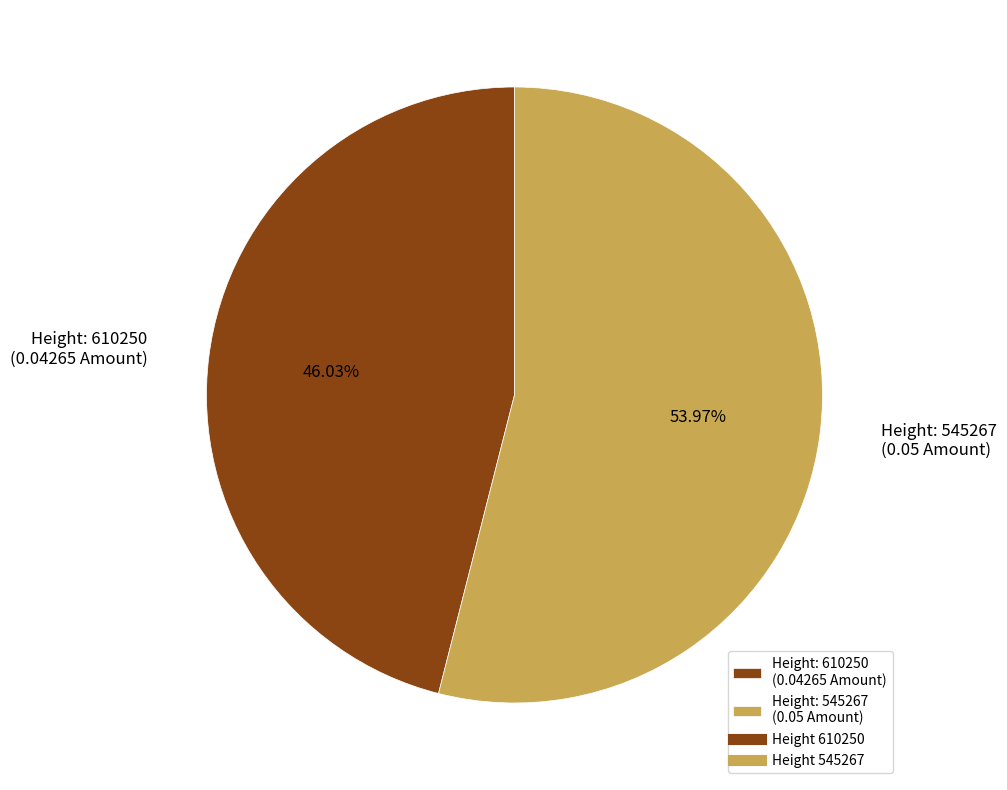

Between Height: 545267 (0.05 Amount) and Height: 610250 (0.04265 Amount), which is larger?

Height: 545267 (0.05 Amount)